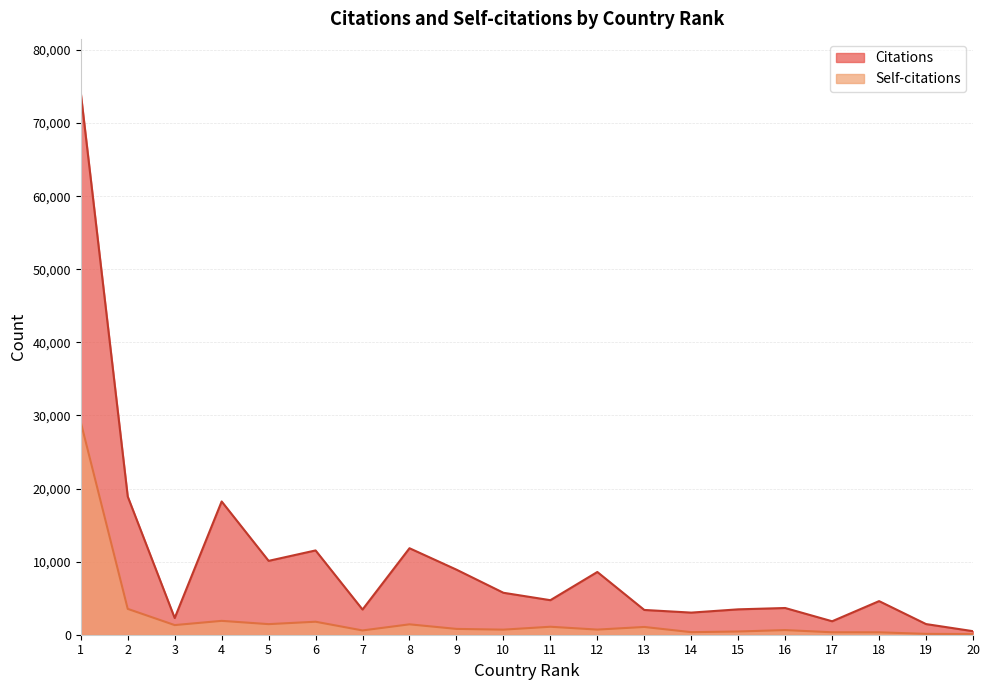

Reading right to left, what are all the values shown in this chart?

Citations: 20=485	19=1457	18=4599	17=1842	16=3655	15=3473	14=3026	13=3389	12=8584	11=4725	10=5740	9=8903	8=11834	7=3446	6=11533	5=10106	4=18232	3=2285	2=18904	1=74109
Self-citations: 20=93	19=115	18=330	17=335	16=636	15=441	14=350	13=1062	12=702	11=1091	10=695	9=796	8=1422	7=585	6=1778	5=1449	4=1897	3=1318	2=3536	1=29083